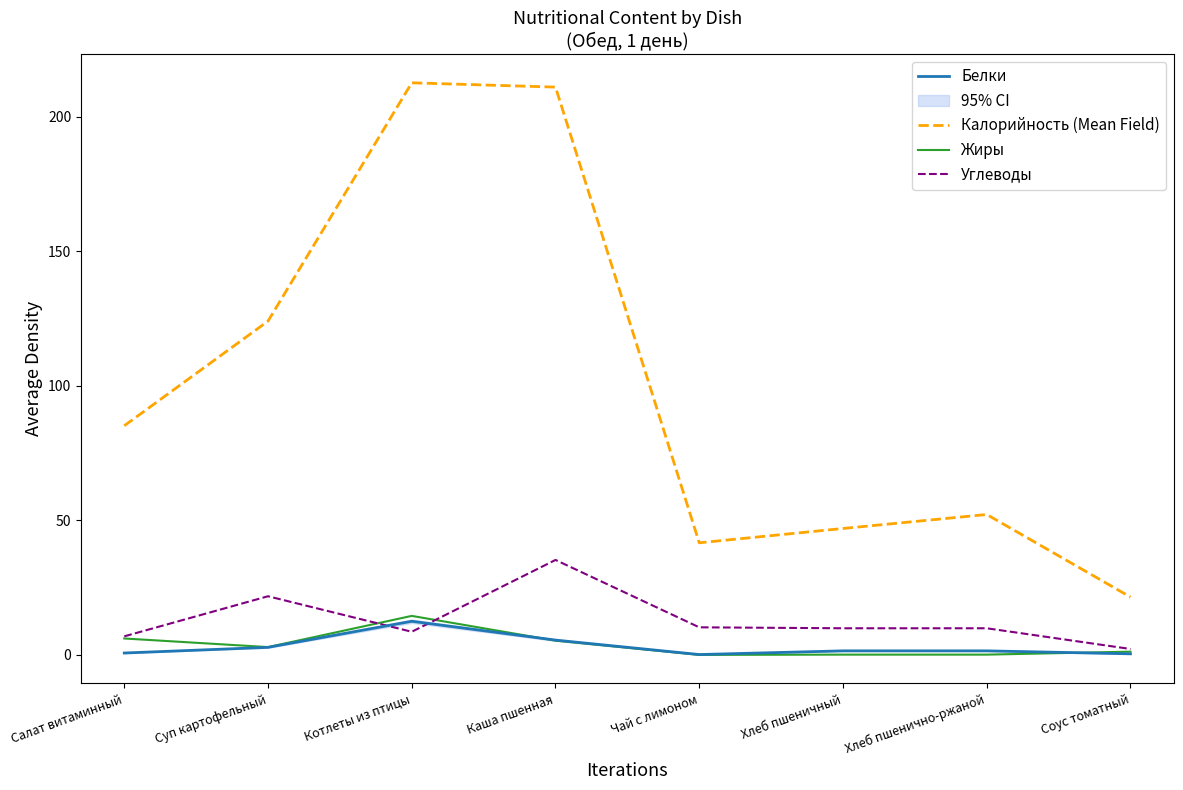

What is the sum of all Углеводы values?

104.8